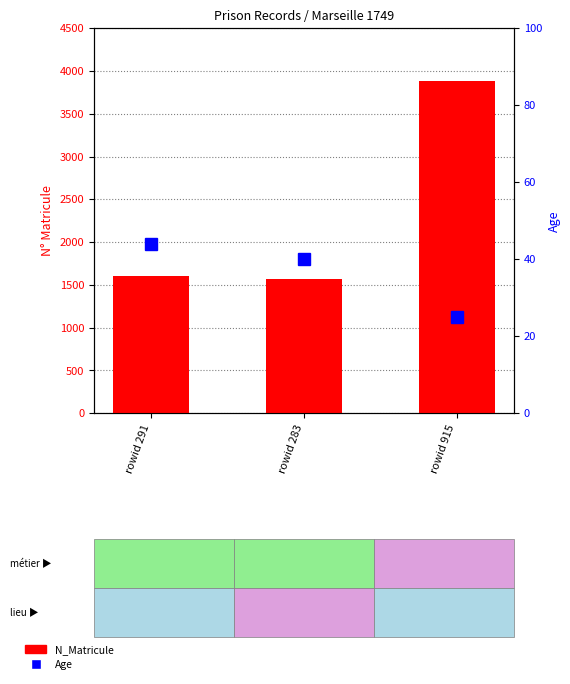

Is it true that Age equals 35 at rowid 915?

False